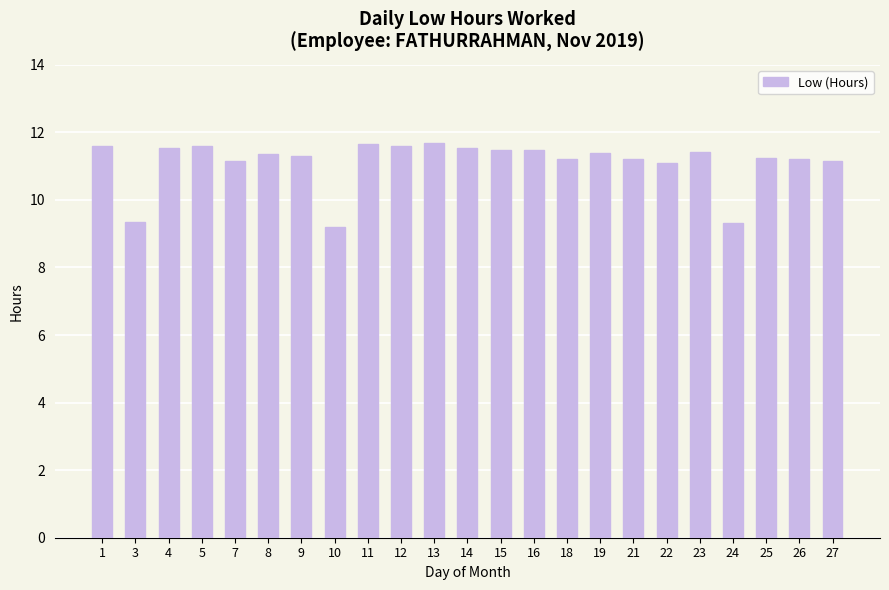

Are the bars horizontal?

No